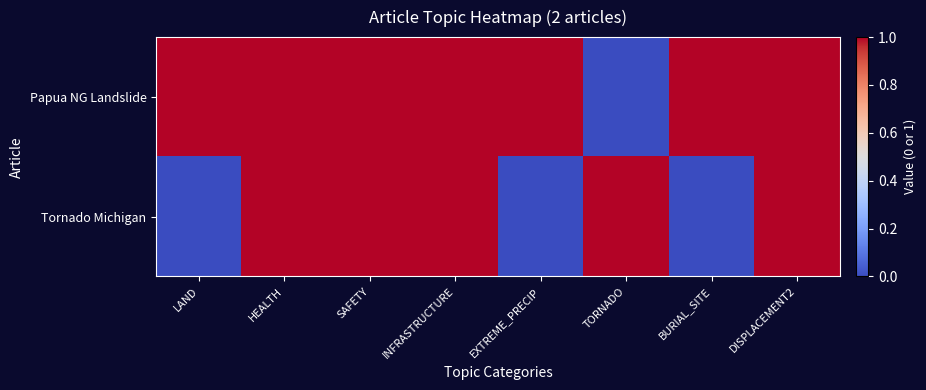

Reading left to right, extract all data points from this chart.

Papua NG Landslide: LAND=1	HEALTH=1	SAFETY=1	INFRASTRUCTURE=1	EXTREME_PRECIP=1	TORNADO=0	BURIAL_SITE=1	DISPLACEMENT2=1
Tornado Michigan: LAND=0	HEALTH=1	SAFETY=1	INFRASTRUCTURE=1	EXTREME_PRECIP=0	TORNADO=1	BURIAL_SITE=0	DISPLACEMENT2=1